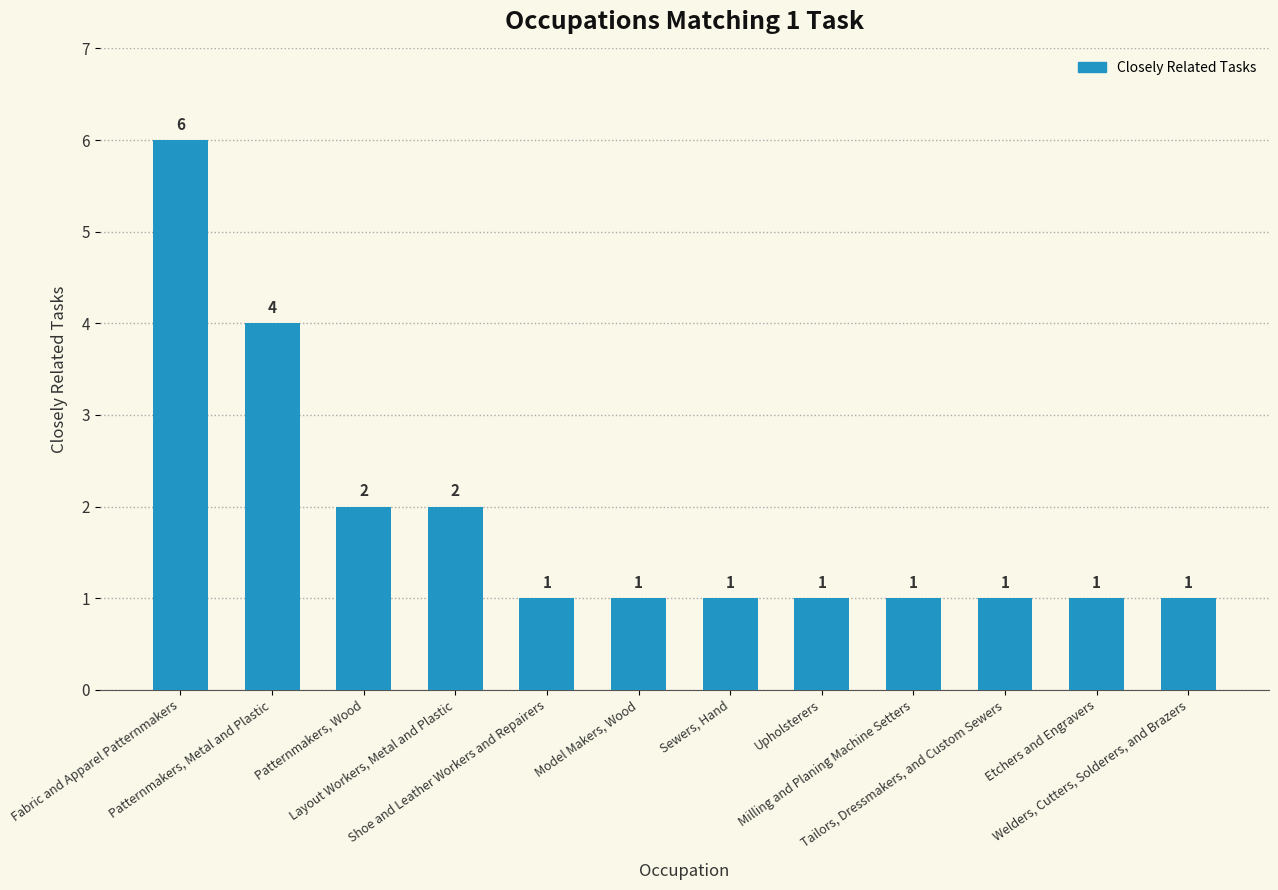

What is the label of the 10th bar from the left?

Tailors, Dressmakers, and Custom Sewers